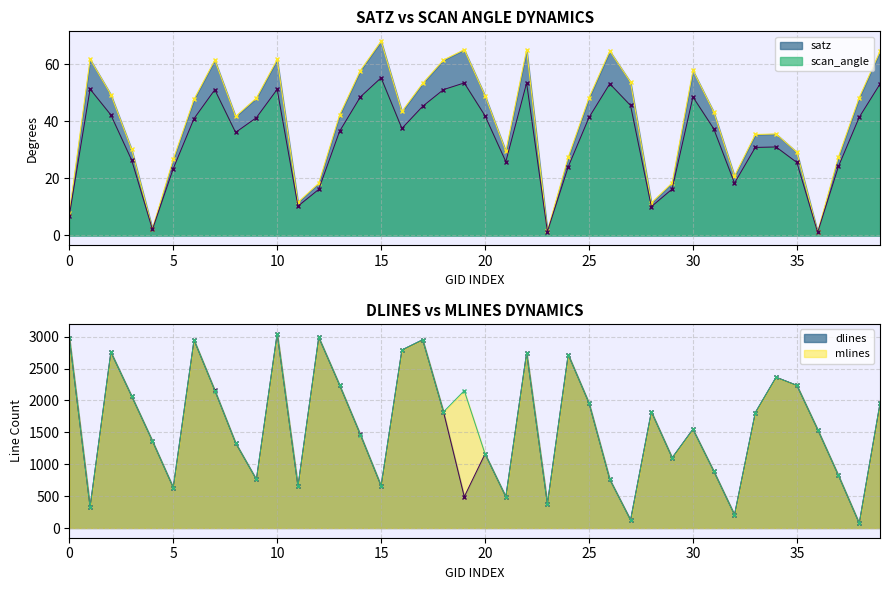

After their last crossing, which series has the higher values: mlines or dlines?

dlines